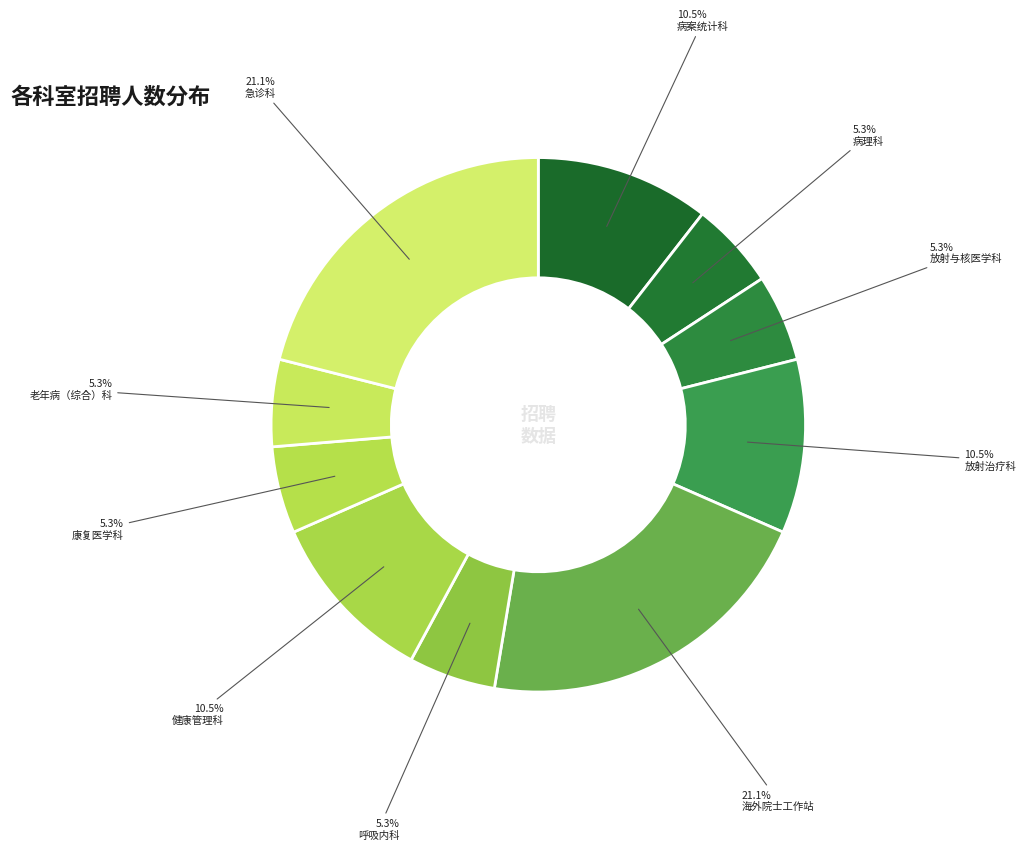

How many slices are in this pie chart?

10